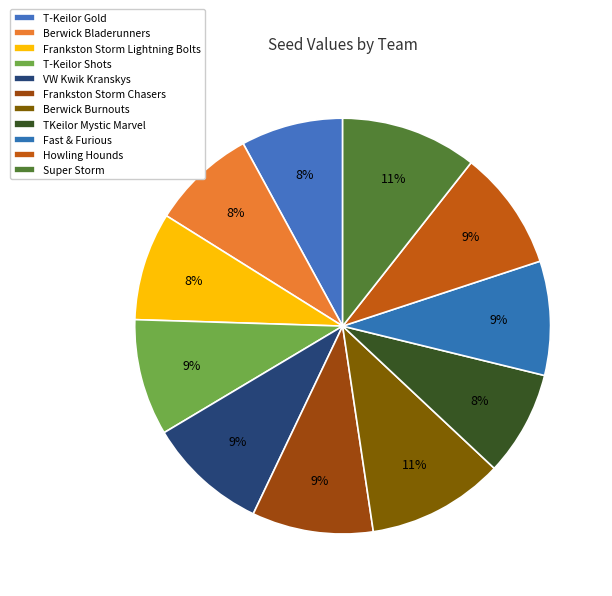

How many segments does this pie chart have?

11